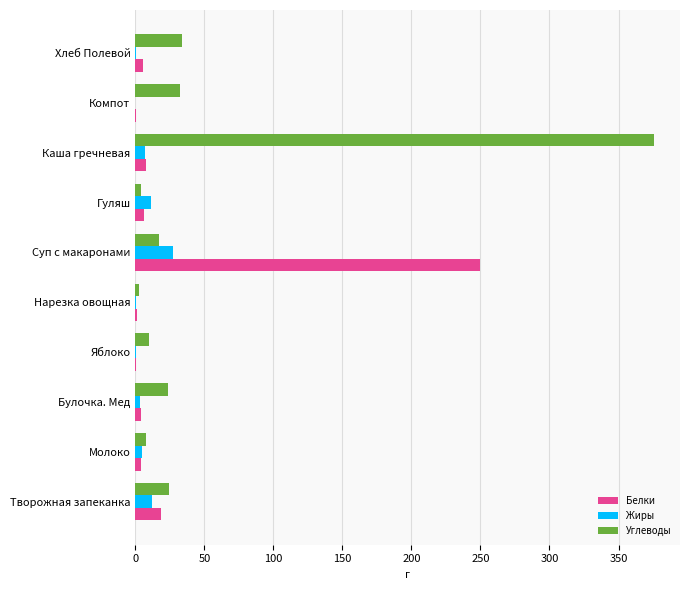

What is the sum of all Жиры values?

66.3